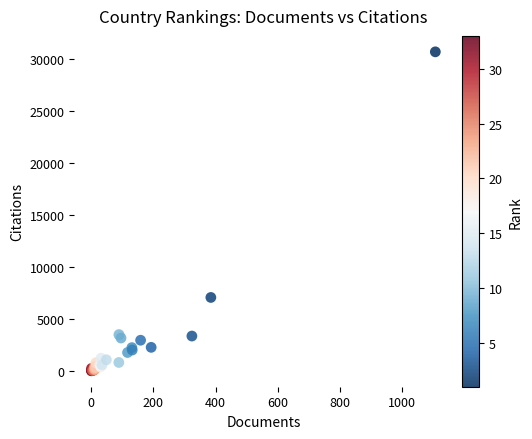

What Y value in the scatter plot is closest to 15321?

7045